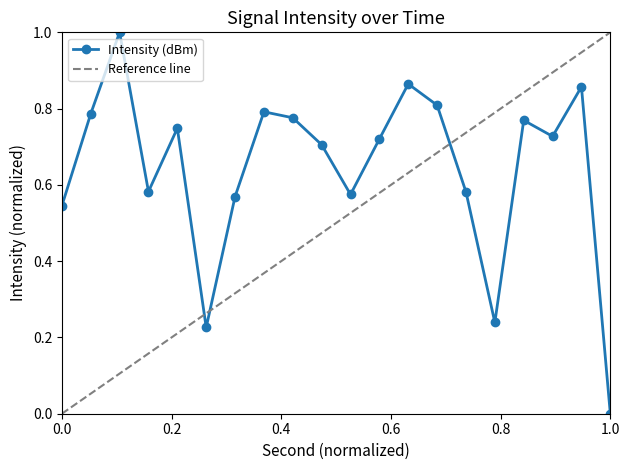

In Intensity (dBm), how many points are lower than both neighbors (excluding endpoints)?

5